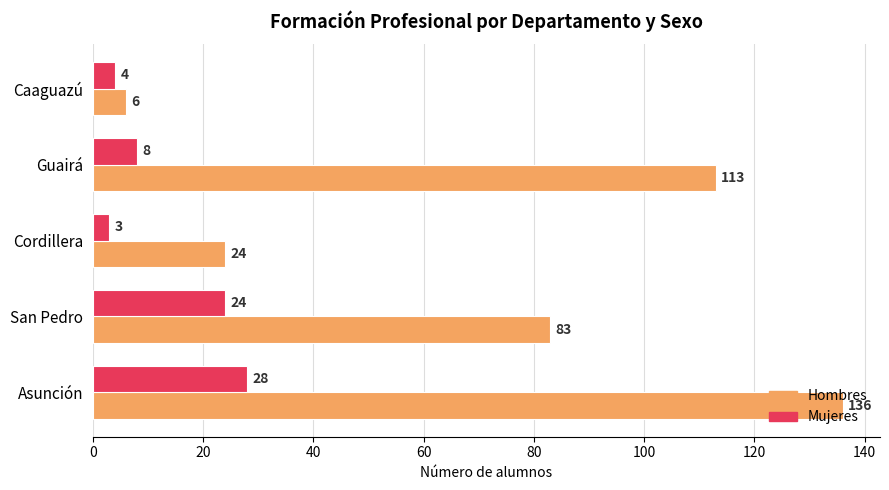

What is the difference between the second highest and second lowest values in the Mujeres series?

20